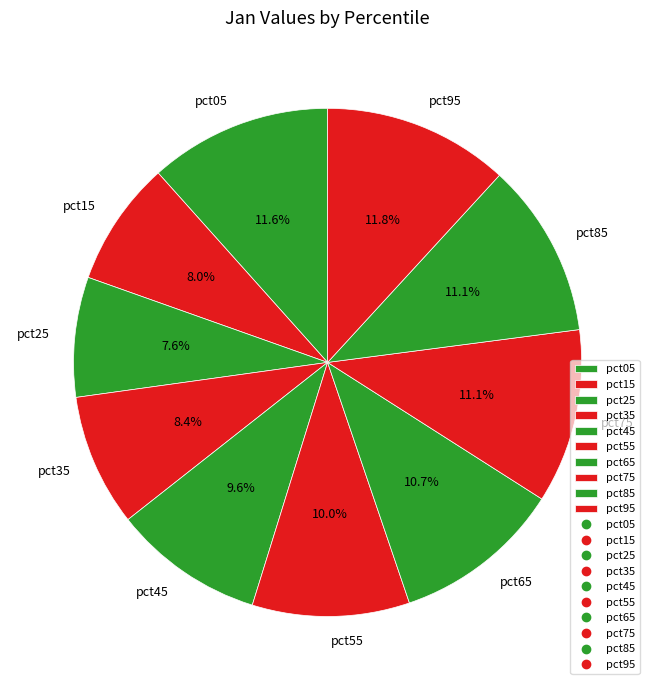

Between pct95 and pct65, which is larger?

pct95